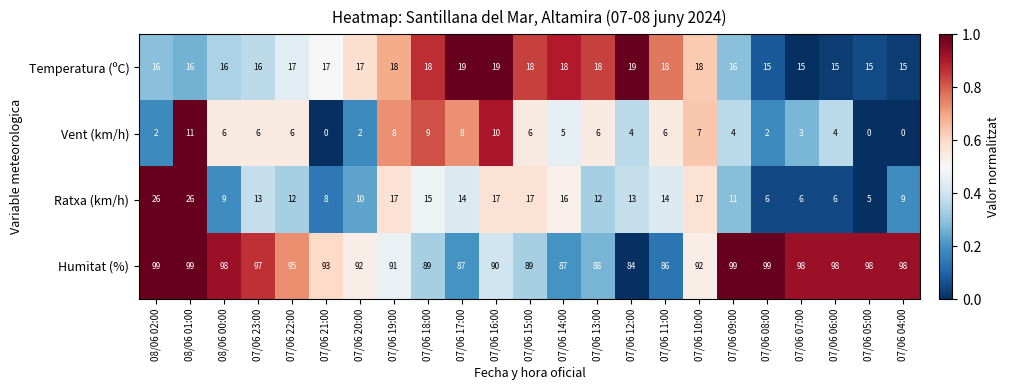

At which label is Vent (km/h) closest to 5?

07/06 14:00